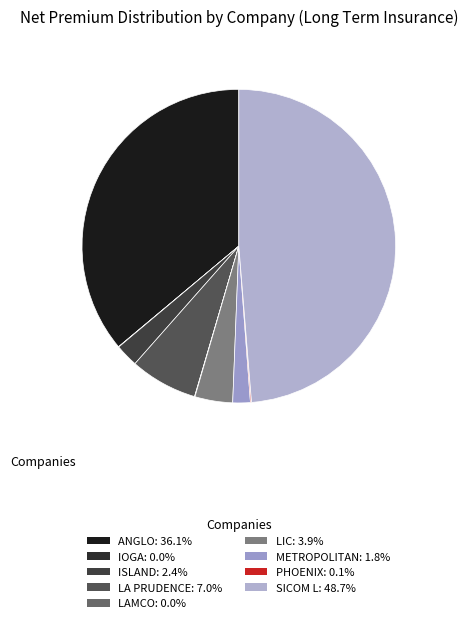

To the nearest percent, what is the difference between the largest and smallest slice percentages?

49%